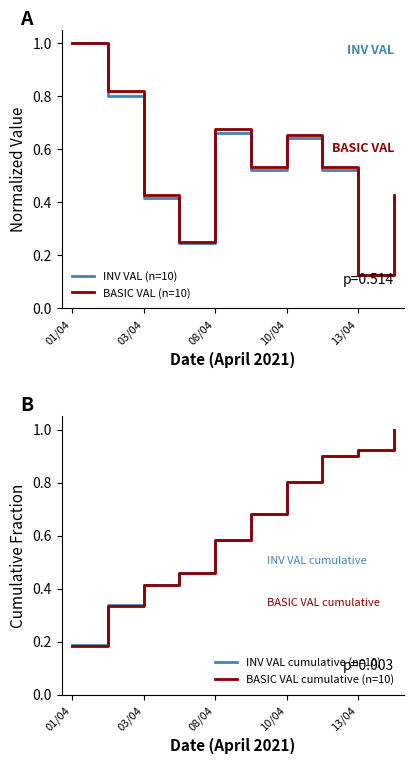

What is the value of the BASIC VAL (n=10) point at the 2nd from the left?

0.8